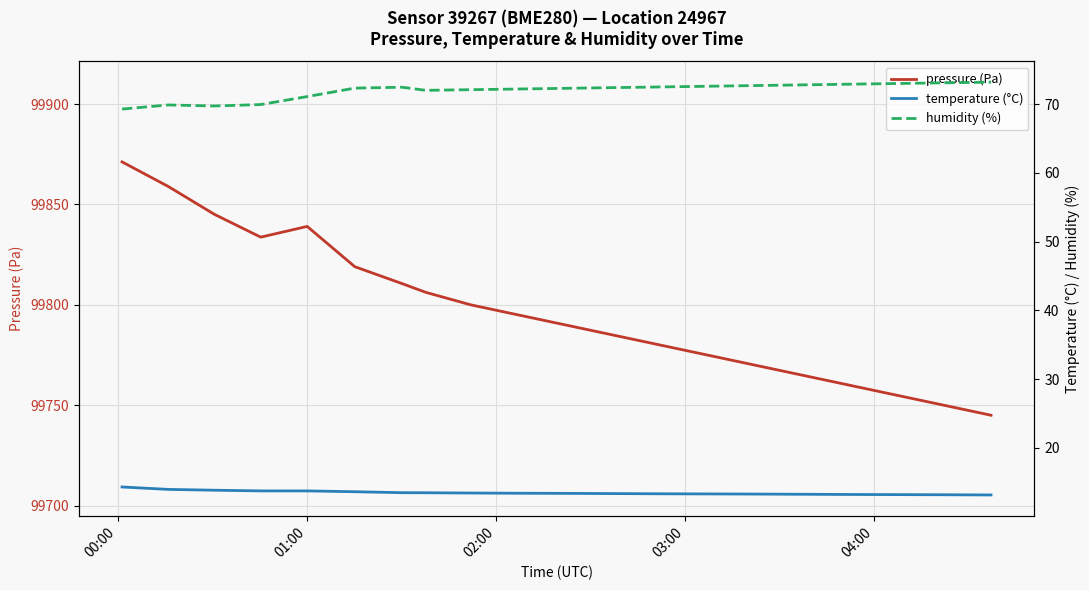

What is the difference between the second highest and second lowest values in the pressure (Pa) series?

109.0